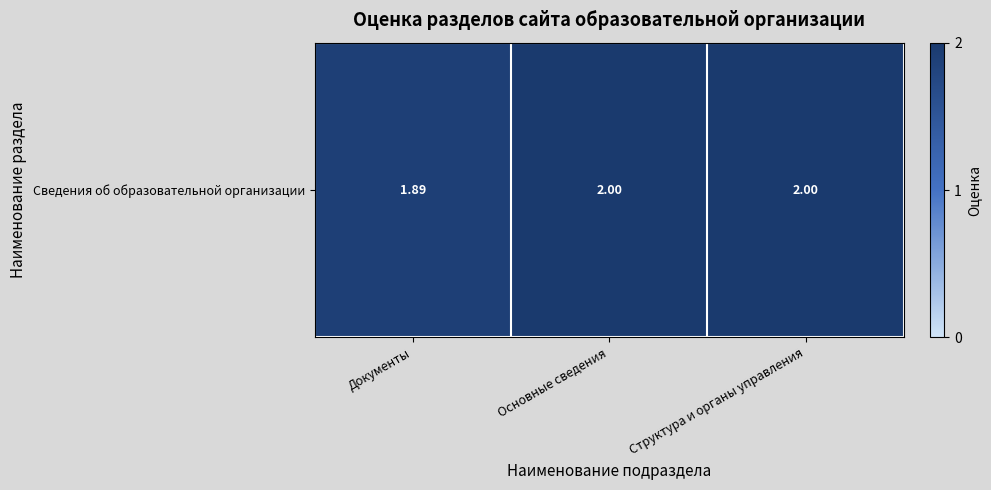

List the labels in order of value, smallest first.

Документы, Основные сведения, Структура и органы управления